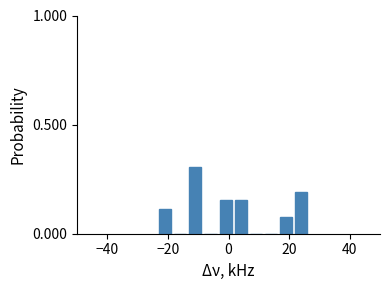

Read against the x-axis, roughly where is the centre of the tallest bar?

-10